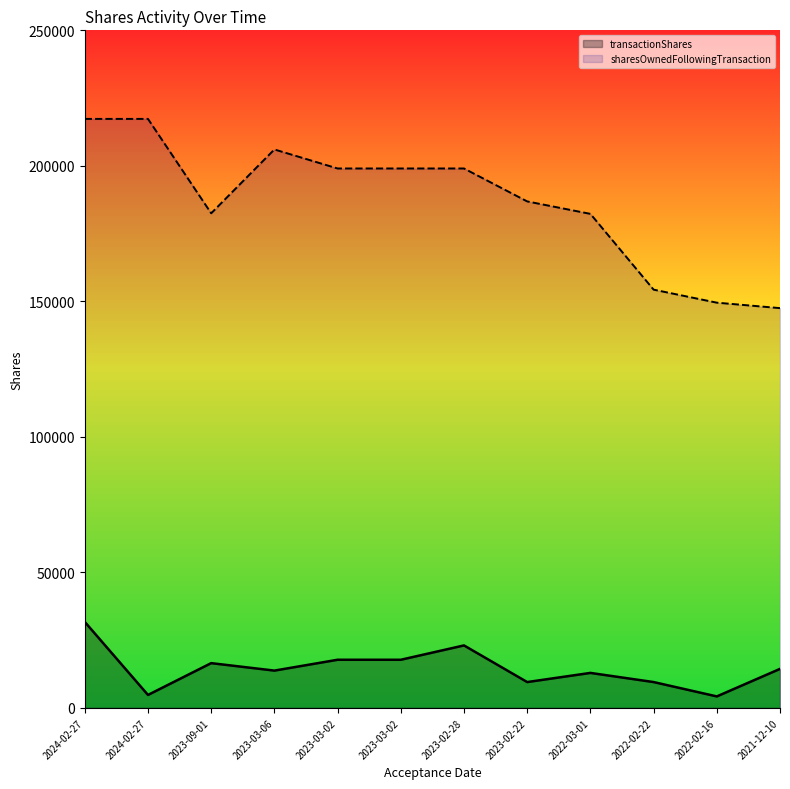

At which category does the chart reach its minimum across all series?

2022-02-16